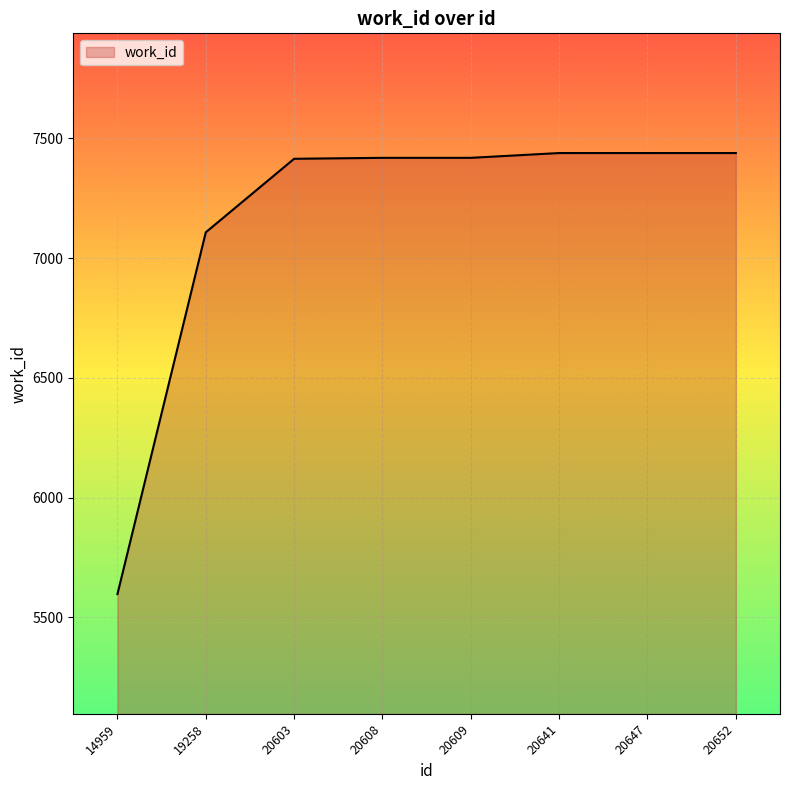

Where is the data nearest to the value 6518?

19258